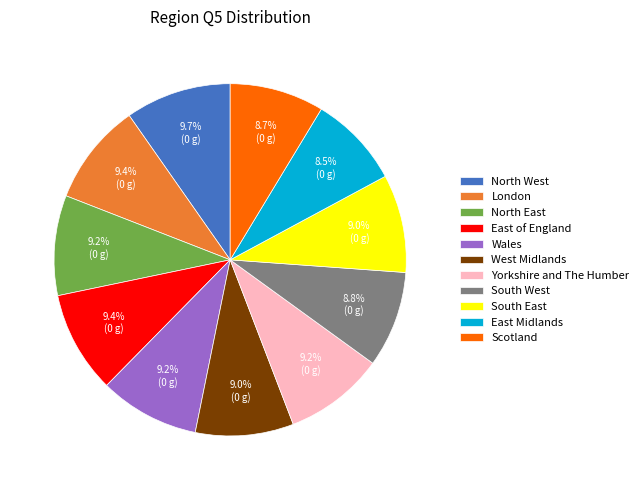

Approximately how many times larger is the value at Yorkshire and The Humber compared to South West?

1.0